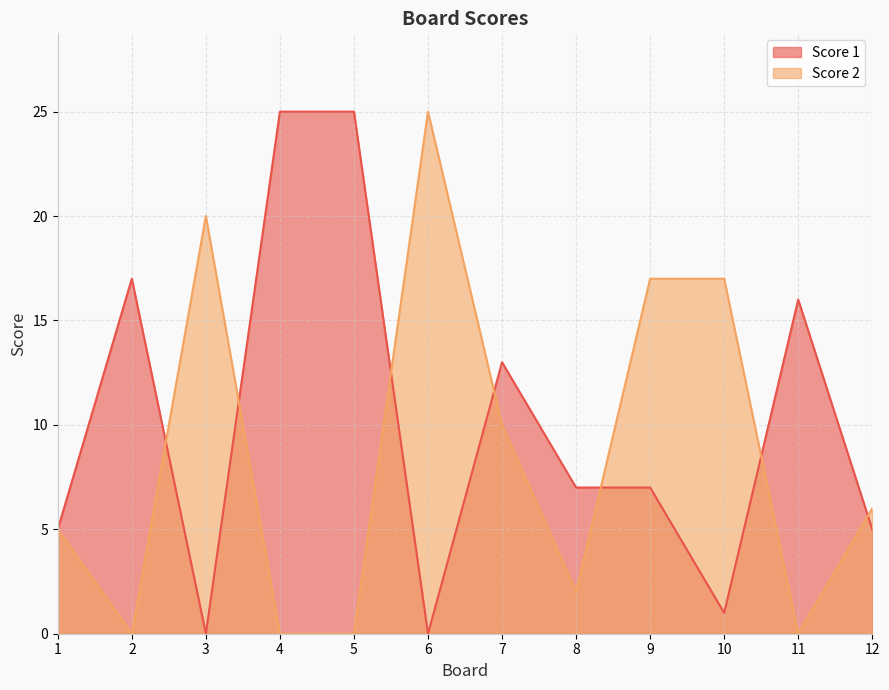

Between 3 and 5, which series saw the biggest shift?

Score 1